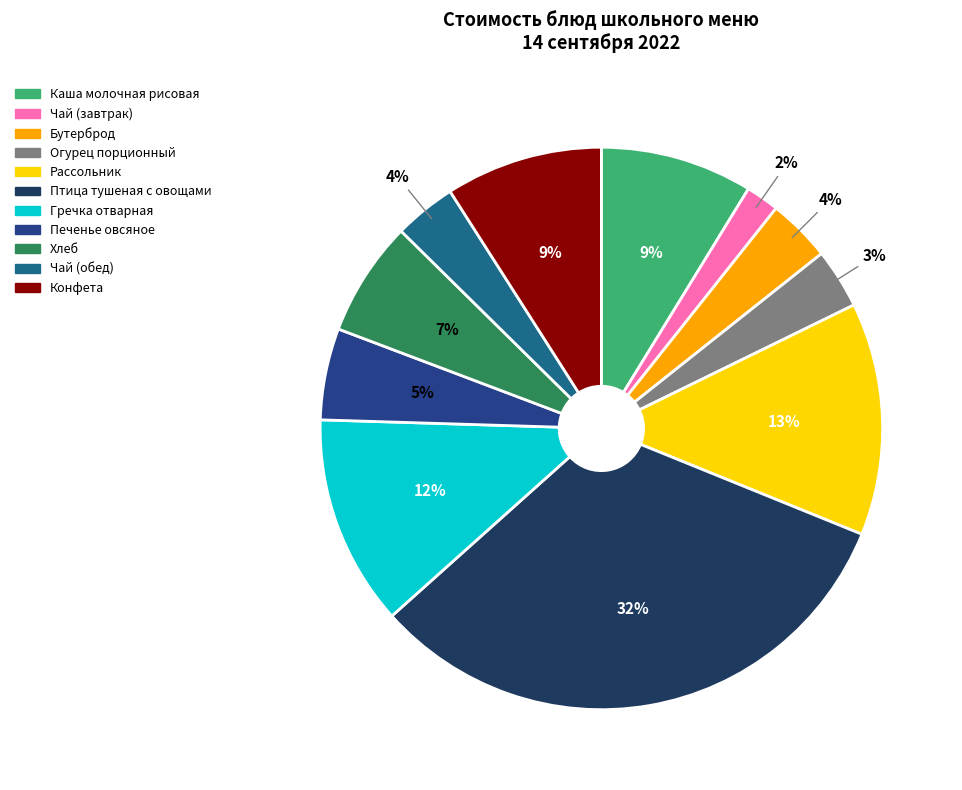

Is the sum of Огурец порционный and Бутерброд greater than half?

No